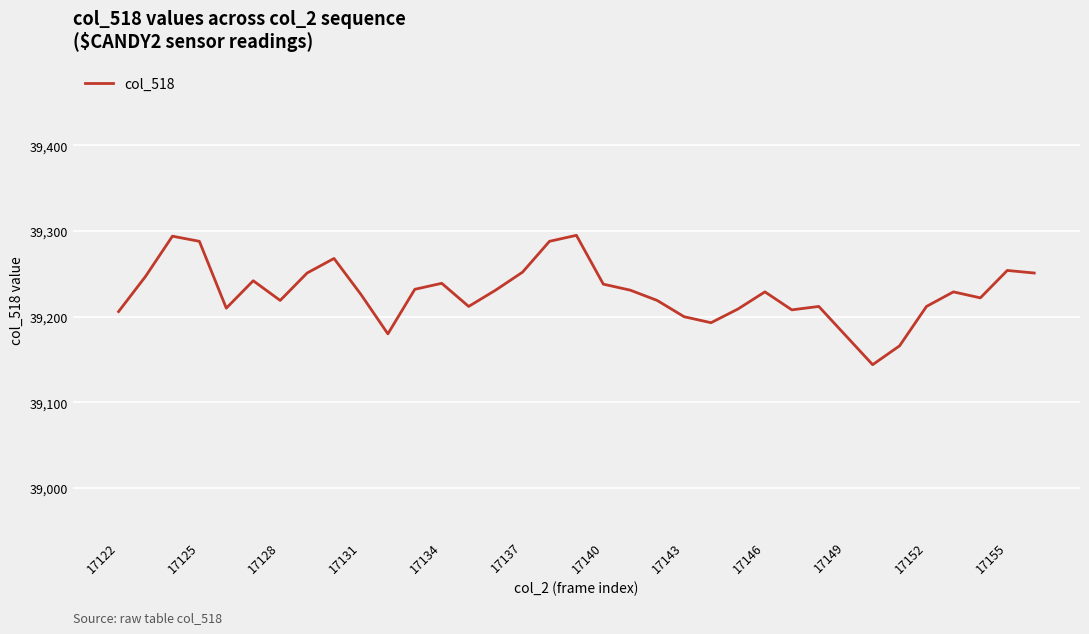

What is the minimum value shown in the chart?

39144